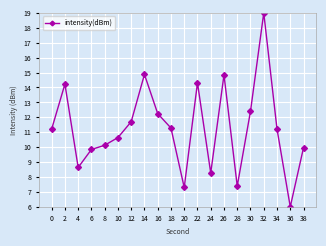

True or false: the data has more than 2 interior local peaks.

True